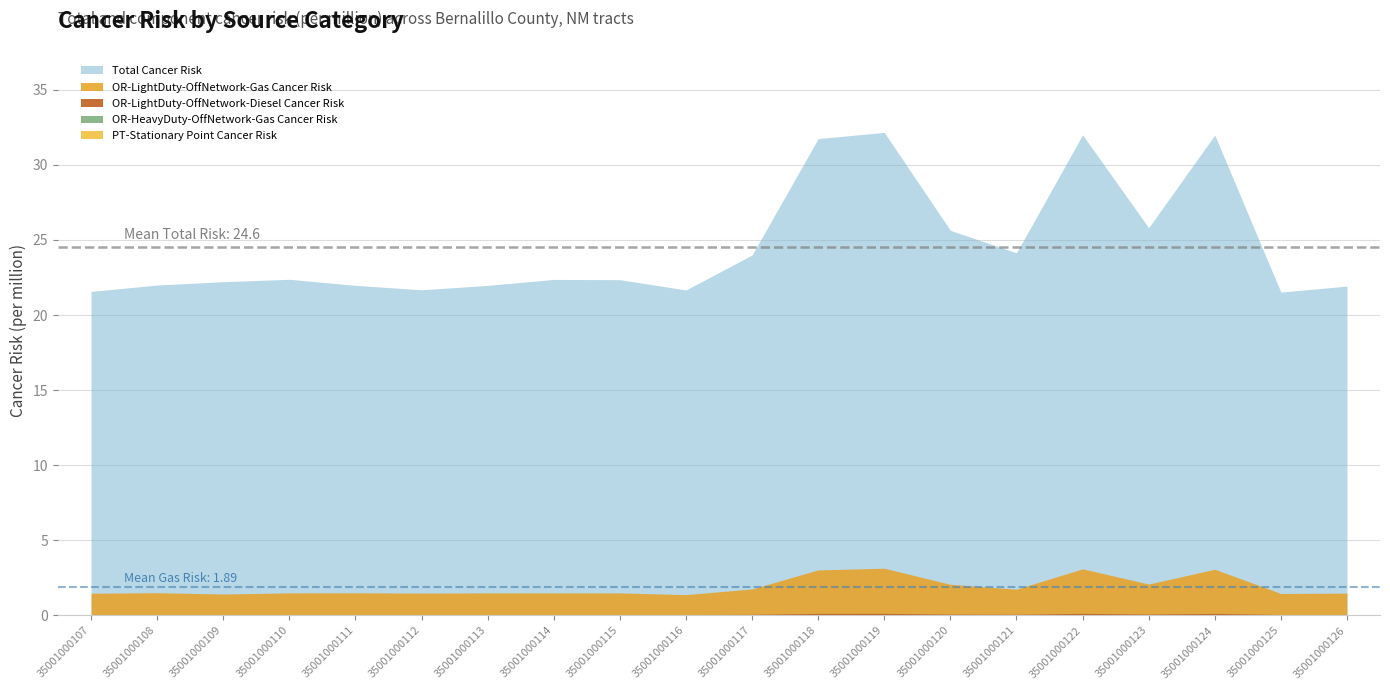

What are all the series names shown in the legend?

Total Cancer Risk, PT-Stationary Point Cancer Risk, OR-LightDuty-OffNetwork-Gas Cancer Risk, OR-LightDuty-OffNetwork-Diesel Cancer Risk, OR-HeavyDuty-OffNetwork-Gas Cancer Risk